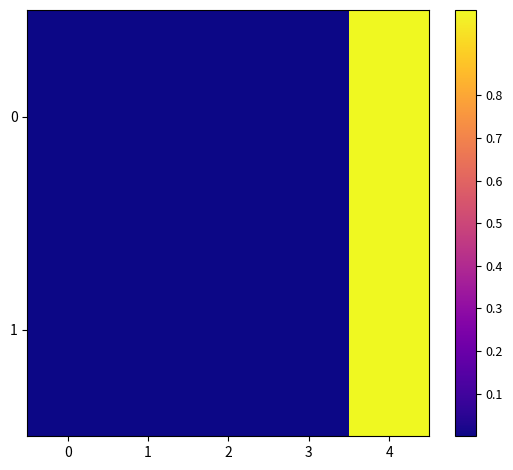

At which category is the sum across all series the highest?

4